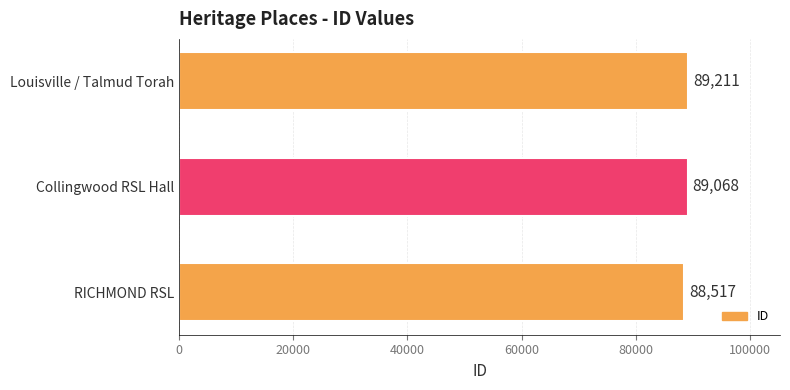

How many data points does each series have?

3